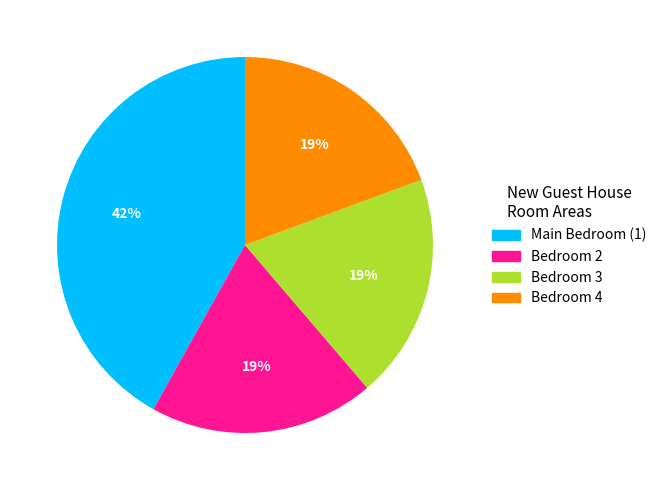

Do Bedroom 3 and Bedroom 2 together represent more than half of the pie?

No